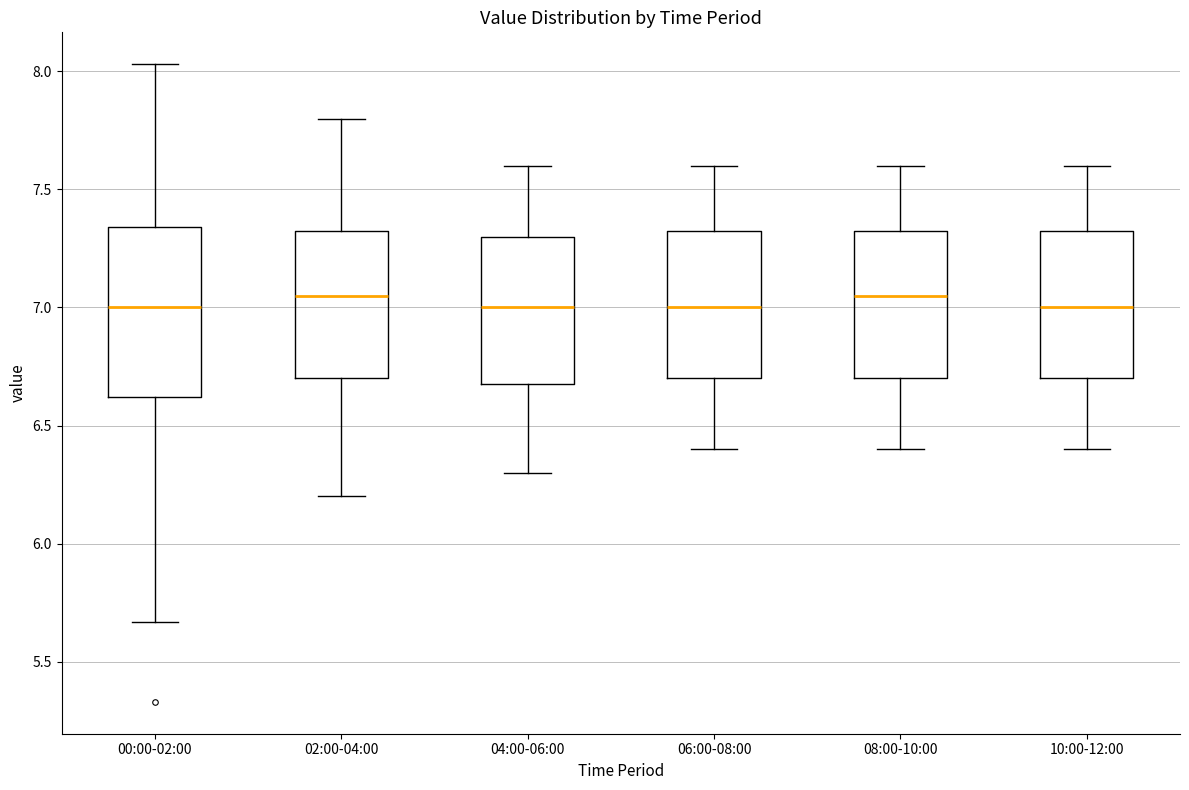

Where is the upper edge of the box for 04:00-06:00 on the y-axis? The values are not printed on the chart, so give them approximately, as read against the axis.

7.30